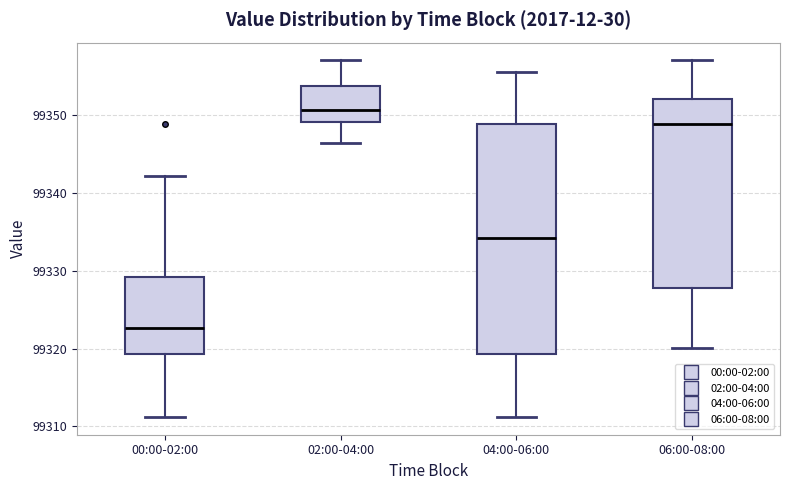

Which box has the lowest median line?

00:00-02:00